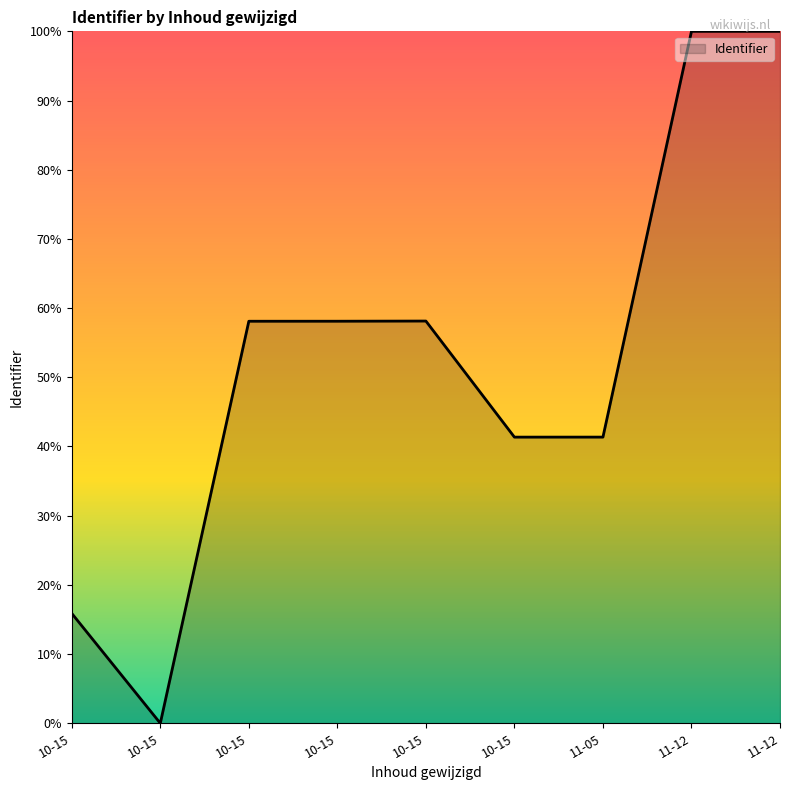

How many interior local peaks (higher than both neighbors) does the data have?

2